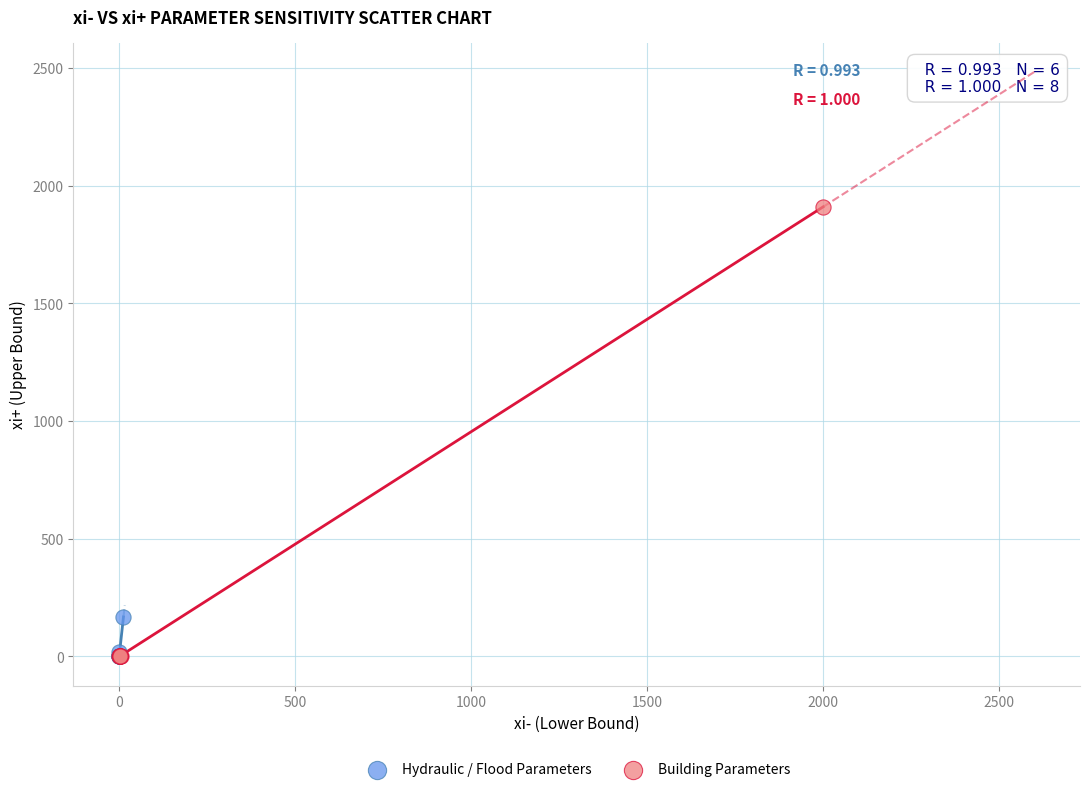

Which series has the largest Y range (max minus min)?

Building Parameters